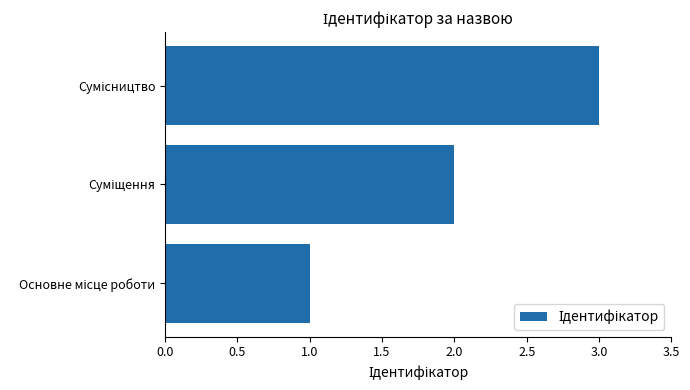

What is the sum of all values?

6